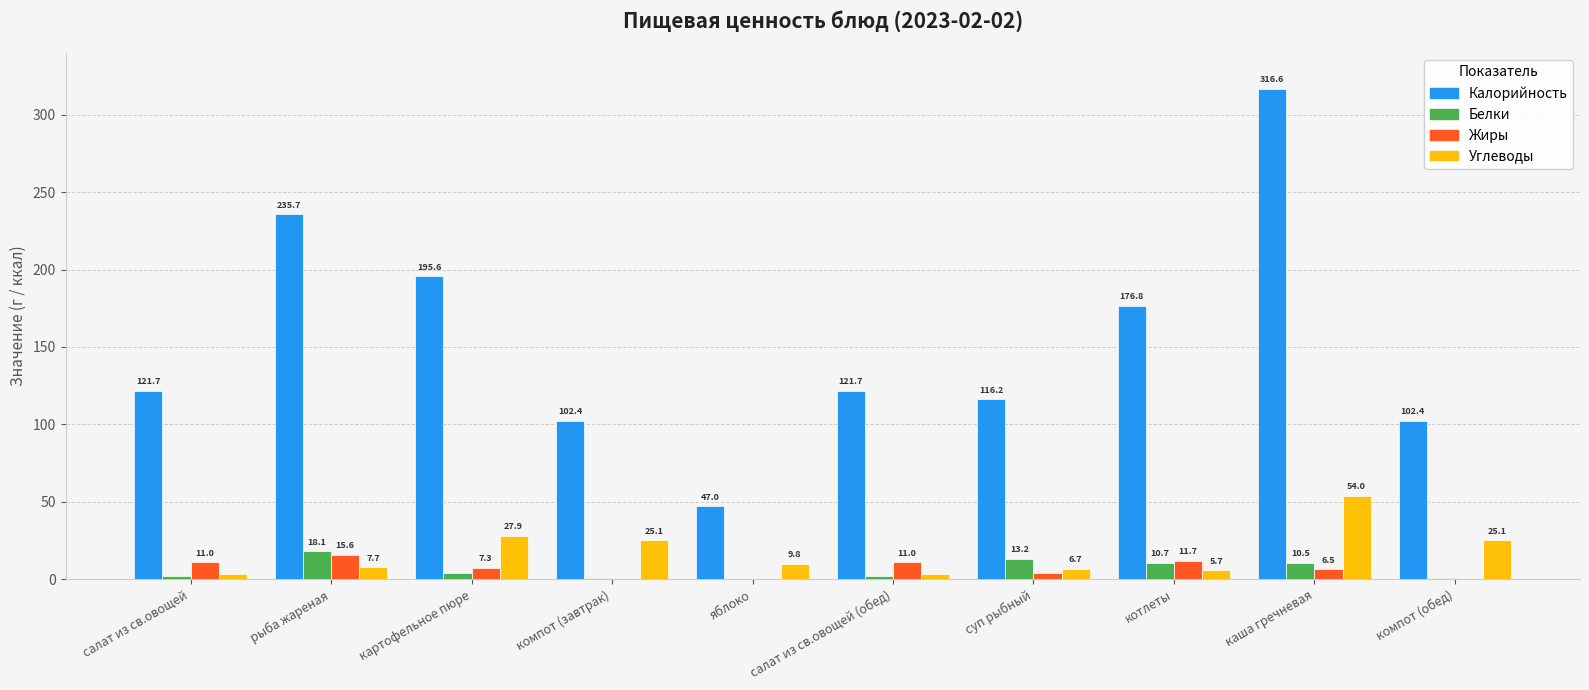

Is the value of Углеводы at суп рыбный greater than the value of Белки at котлеты?

No